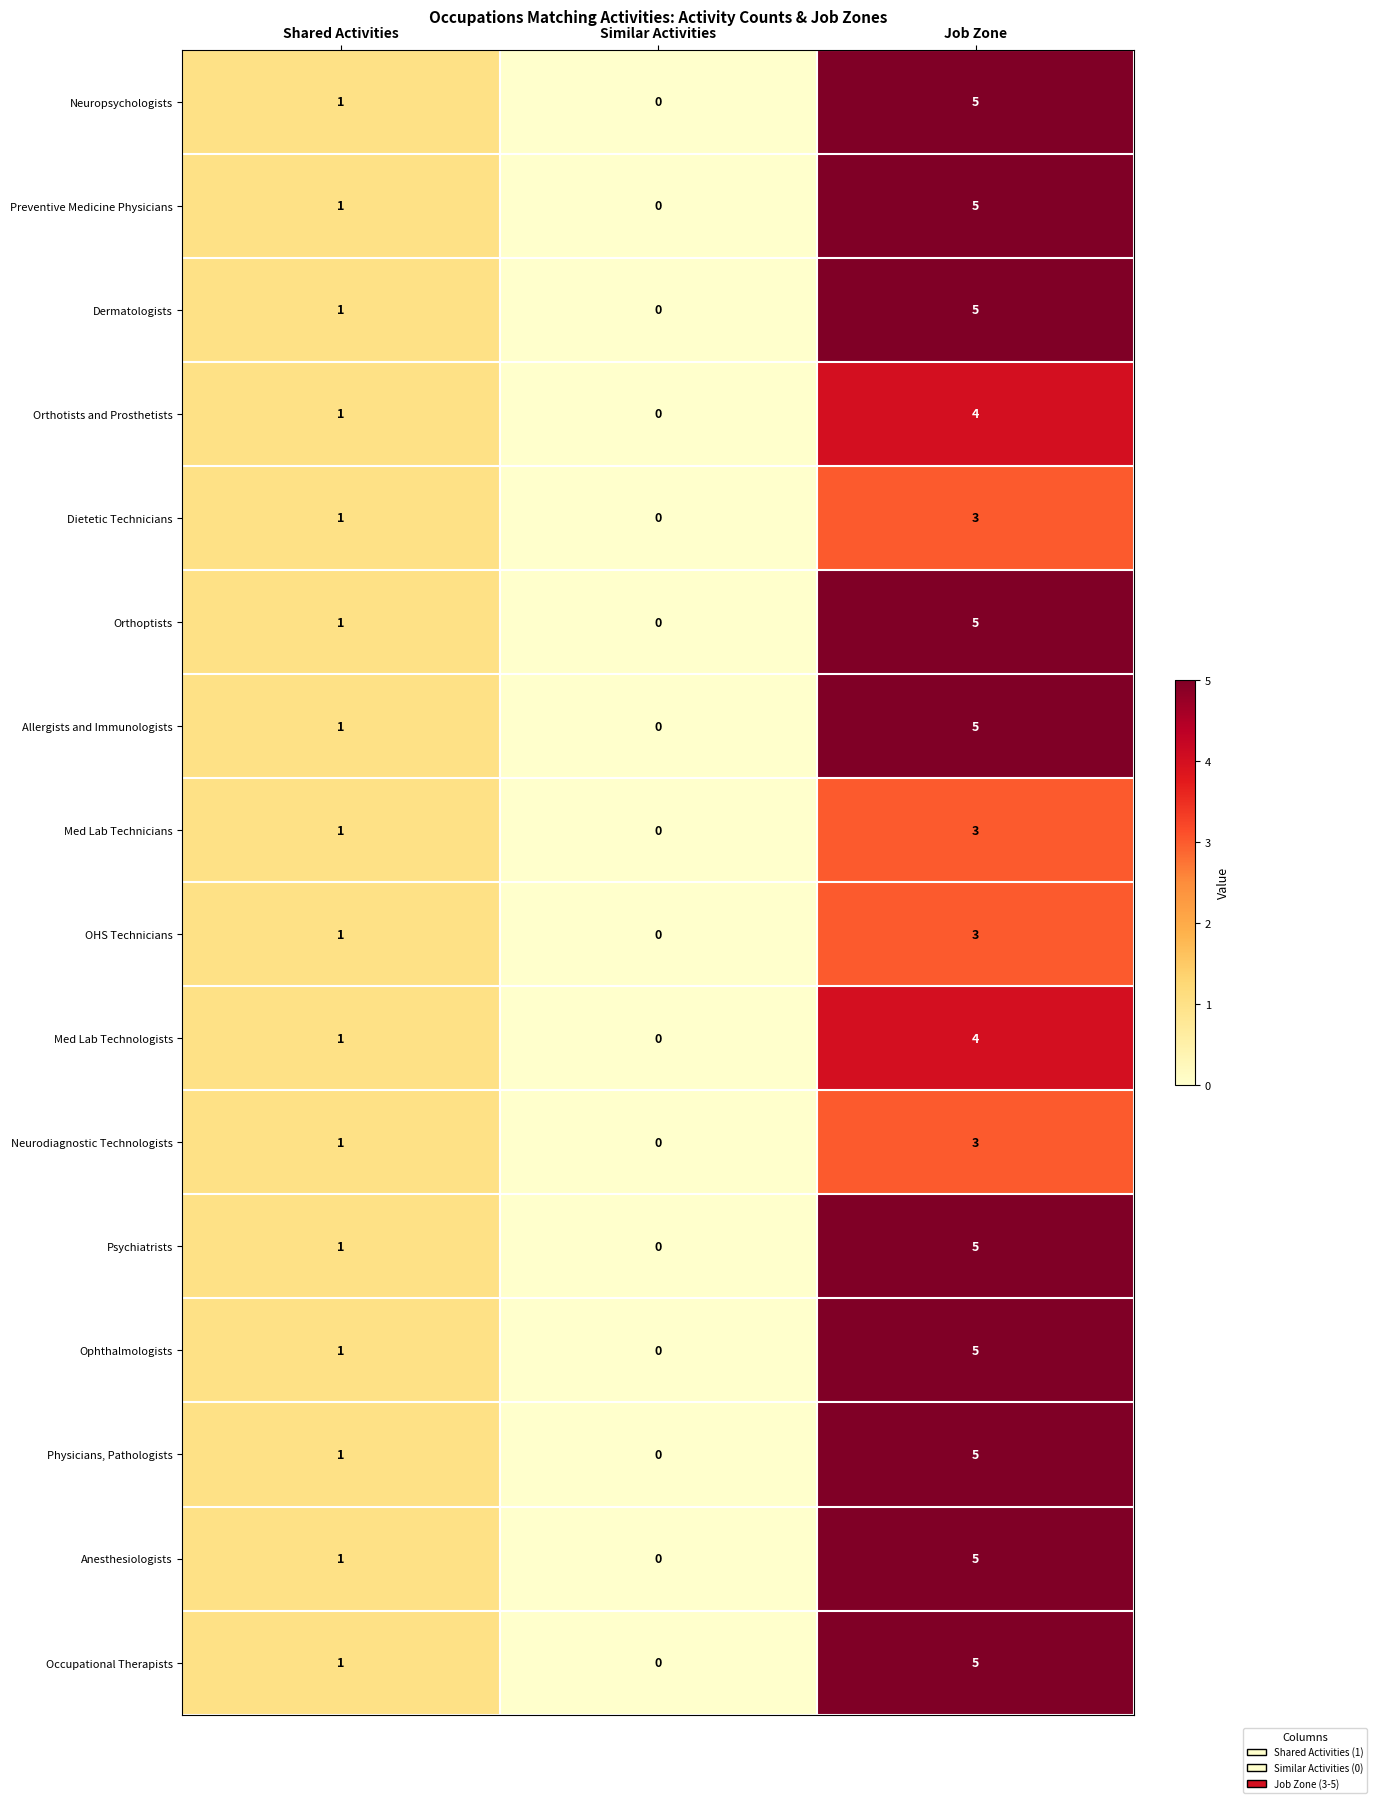

Where is Med Lab Technicians nearest to the value 1?

Shared Activities